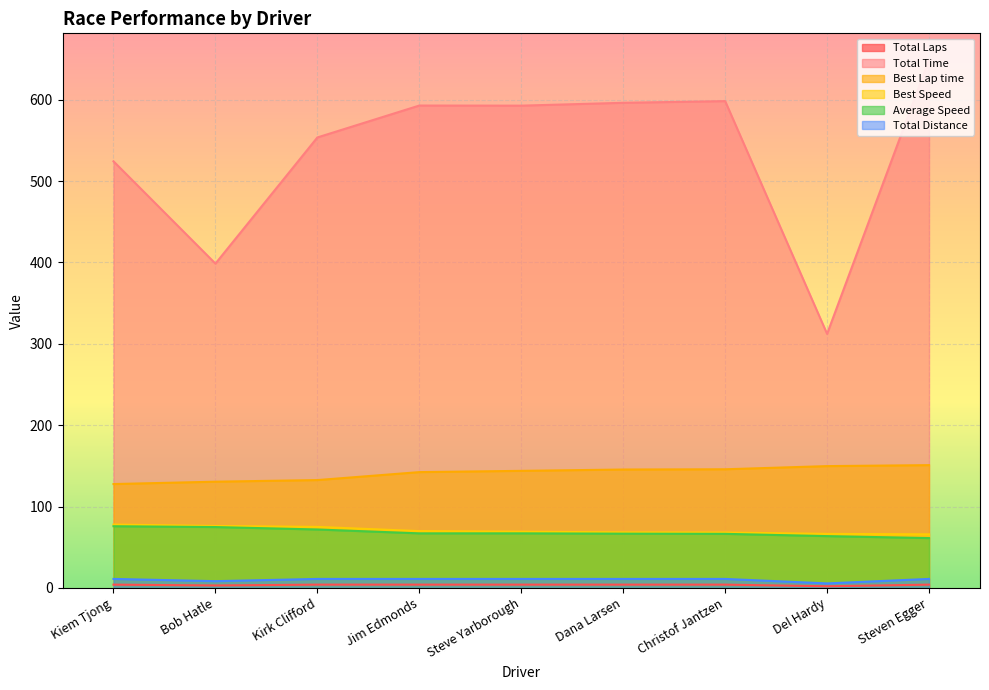

At how many categories does at least one series exceed 637?

1